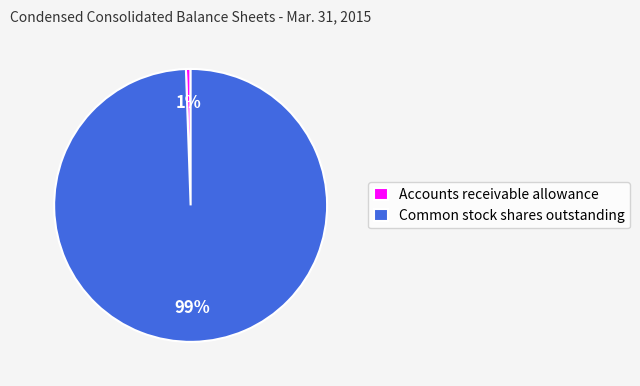

Between Common stock shares outstanding and Accounts receivable allowance, which is larger?

Common stock shares outstanding